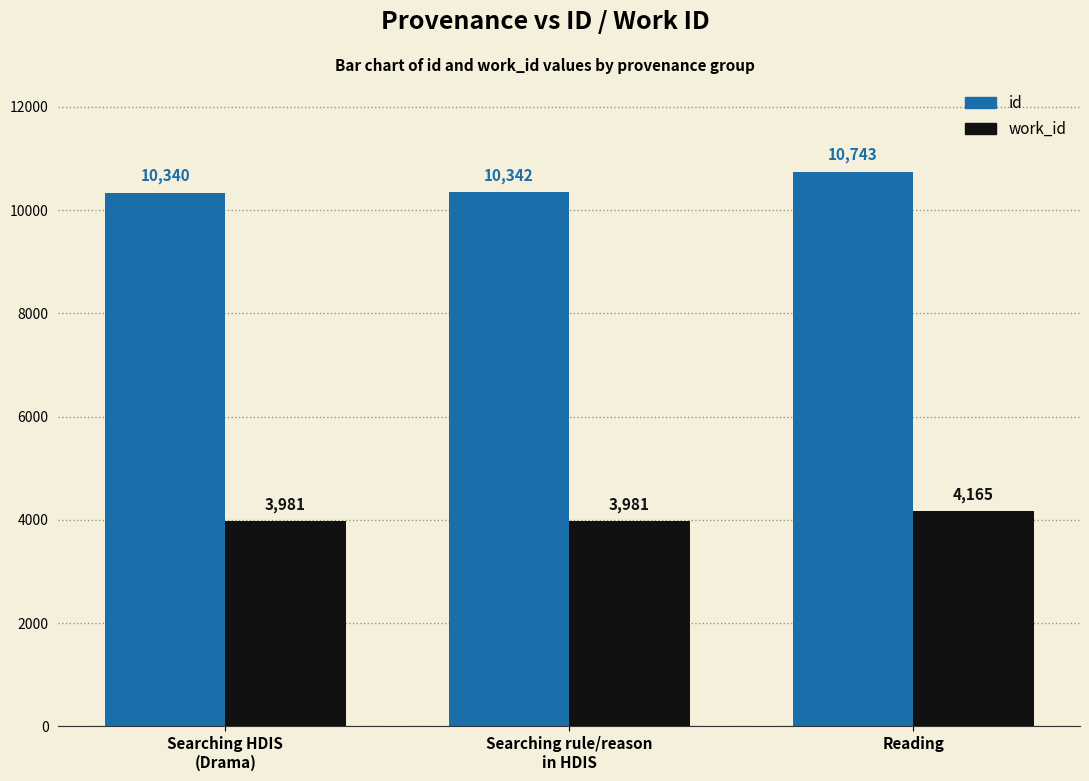

Reading right to left, list all the values displayed in this chart.

id: 10743	10342	10340
work_id: 4165	3981	3981